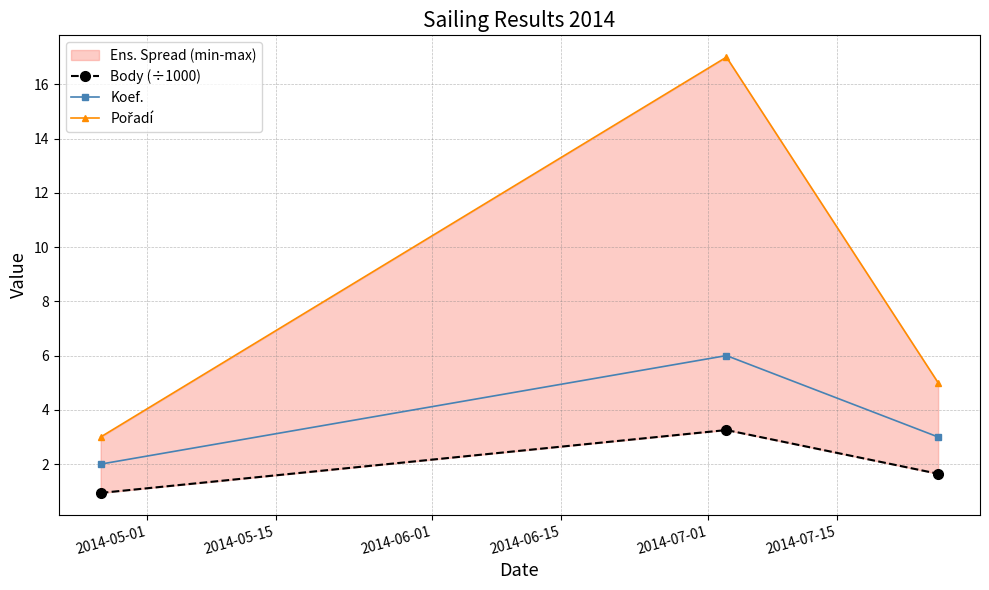

What is the highest value of the Koef. series?

6